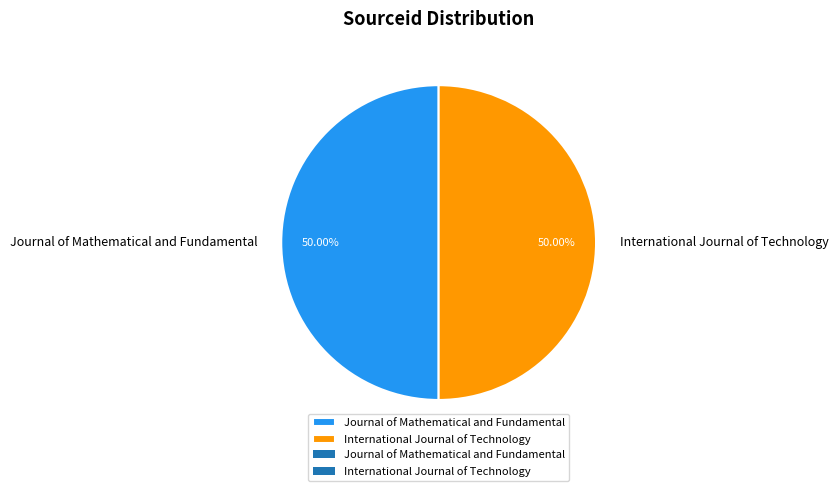

What percentage is the Journal of Mathematical and Fundamental slice, to the nearest percent?

50%